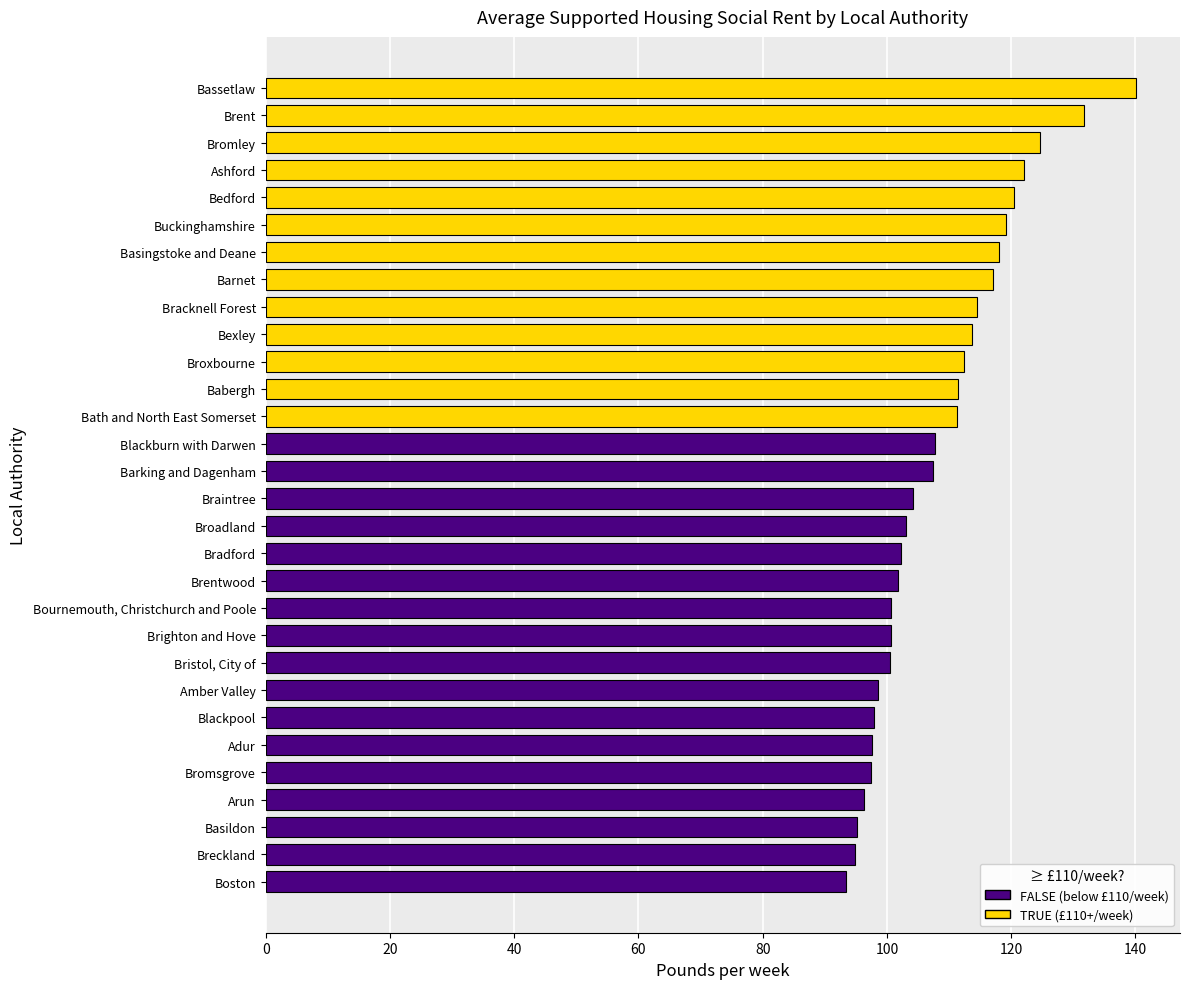

The chart shows a value of 40.1 at Barking and Dagenham. True or false?

False